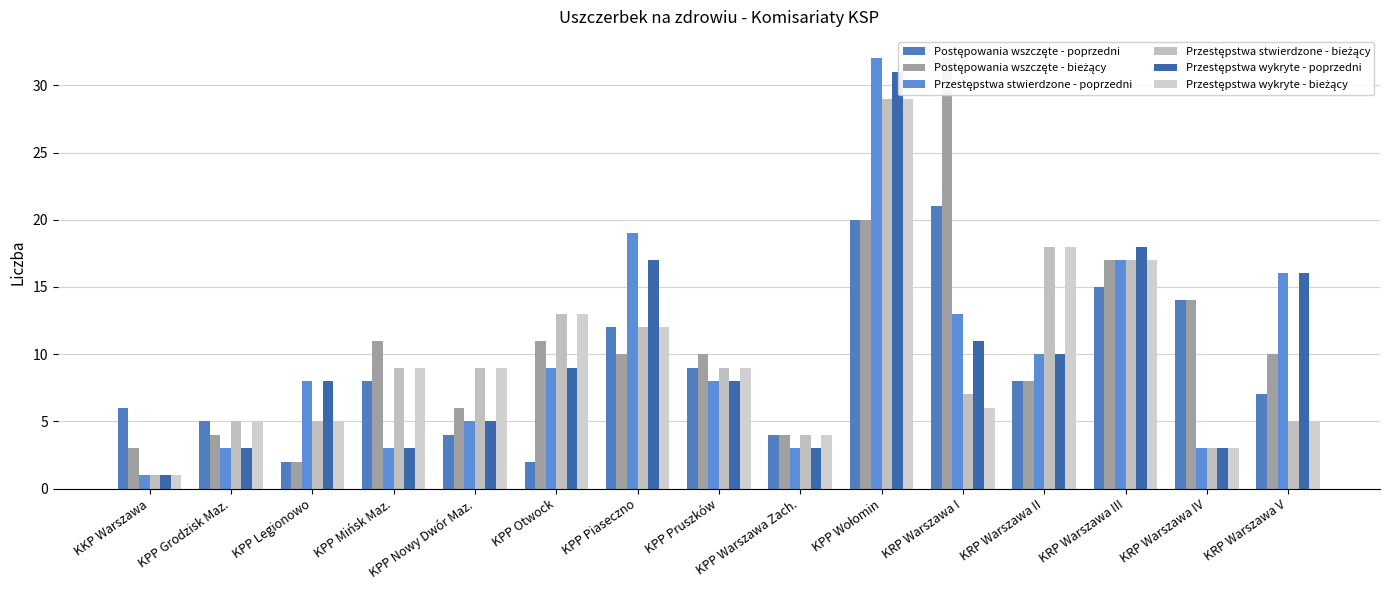

What is the value of the Przestępstwa wykryte - bieżący bar at the 2nd from the left?

5